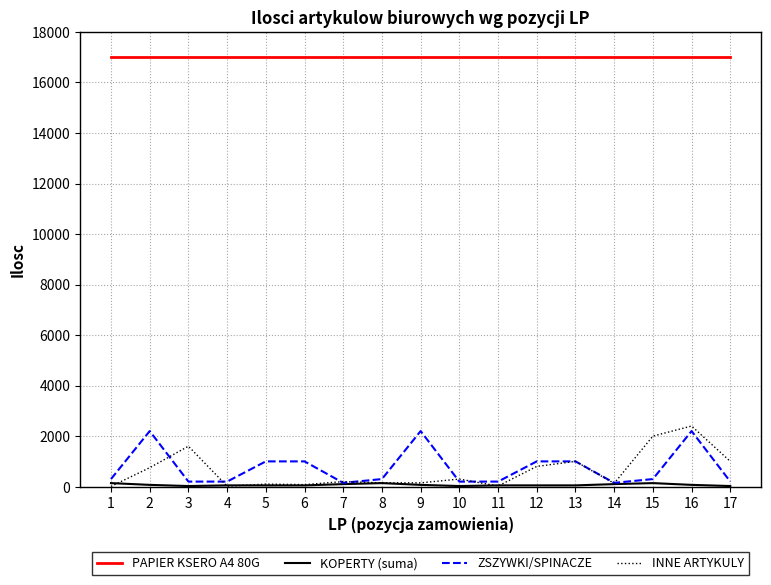

Does the chart display data point markers on the line(s)?

No